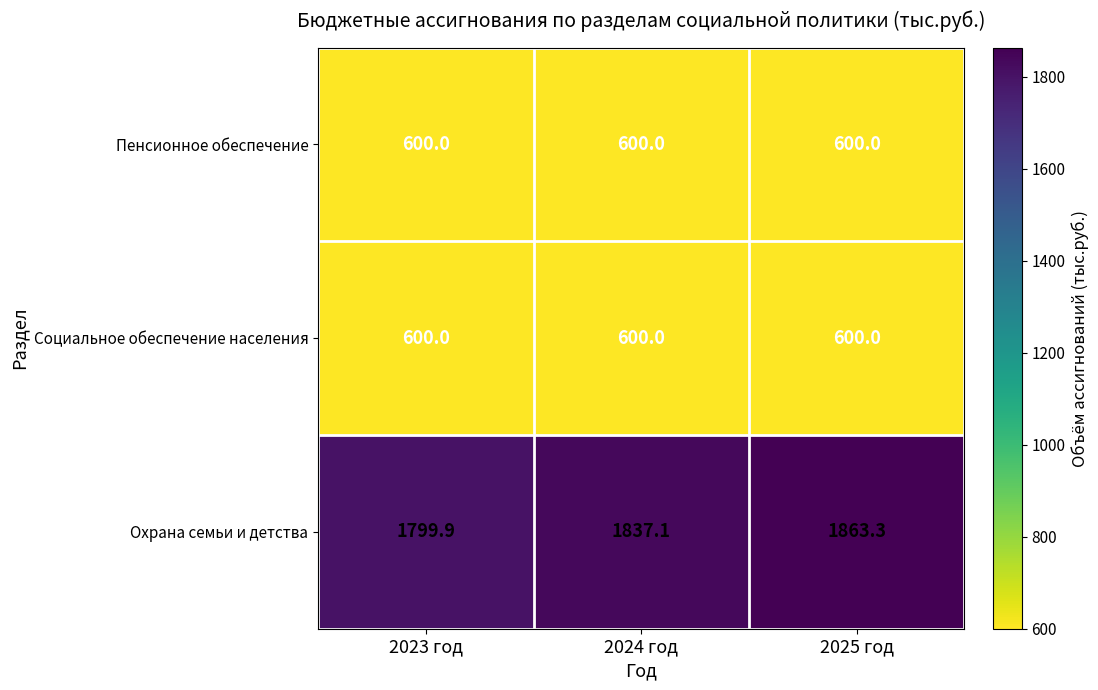

What is the greatest value displayed?

1863.3